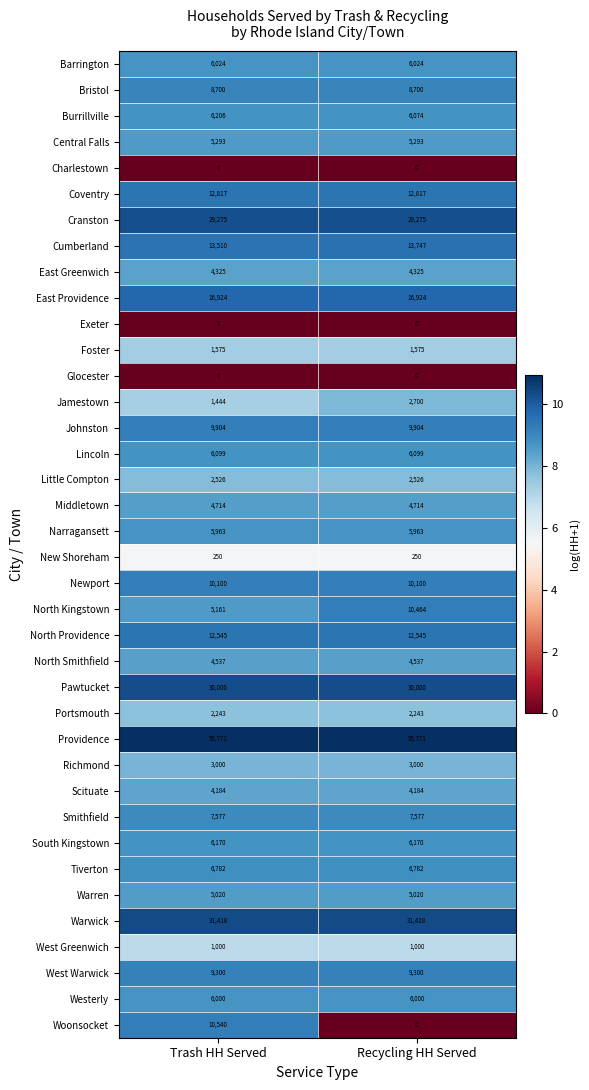

Between Trash HH Served and Recycling HH Served, which series saw the biggest shift?

Woonsocket